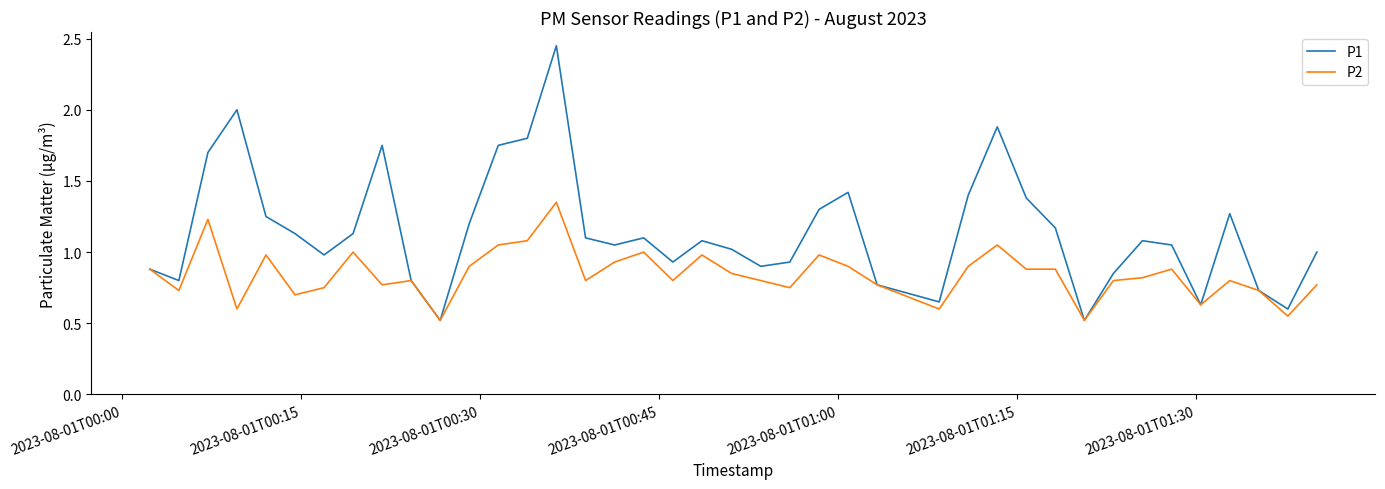

List the series in order of their overall mean, lowest first.

P2, P1